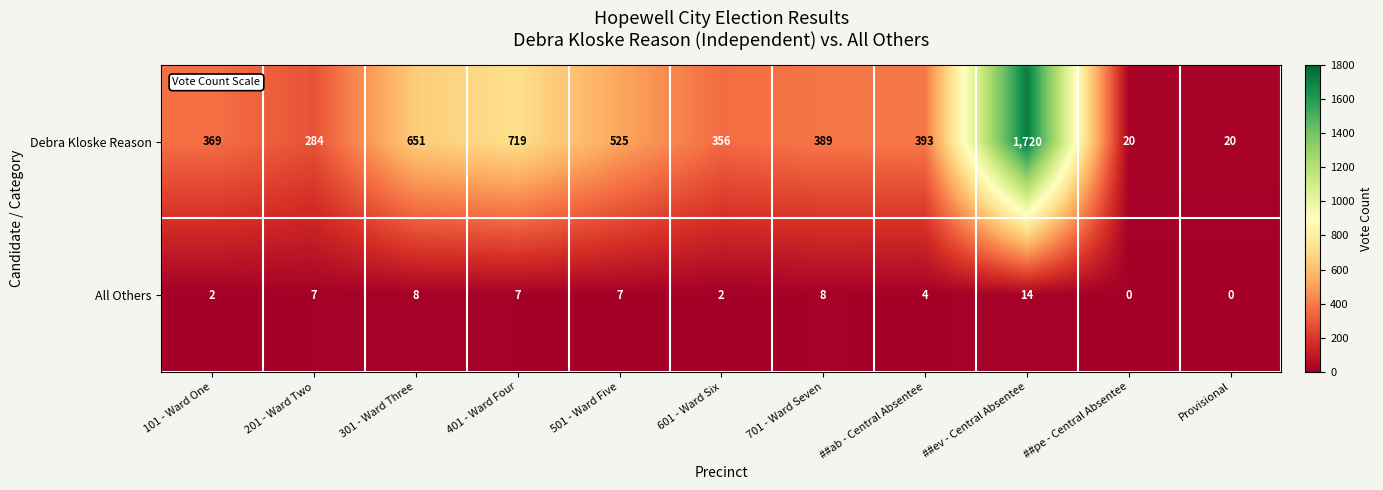

Reading left to right, transcribe all the data shown in this chart.

Debra Kloske Reason: 101 - Ward One=369	201 - Ward Two=284	301 - Ward Three=651	401 - Ward Four=719	501 - Ward Five=525	601 - Ward Six=356	701 - Ward Seven=389	##ab - Central Absentee=393	##ev - Central Absentee=1720	##pe - Central Absentee=20	Provisional=20
All Others: 101 - Ward One=2	201 - Ward Two=7	301 - Ward Three=8	401 - Ward Four=7	501 - Ward Five=7	601 - Ward Six=2	701 - Ward Seven=8	##ab - Central Absentee=4	##ev - Central Absentee=14	##pe - Central Absentee=0	Provisional=0